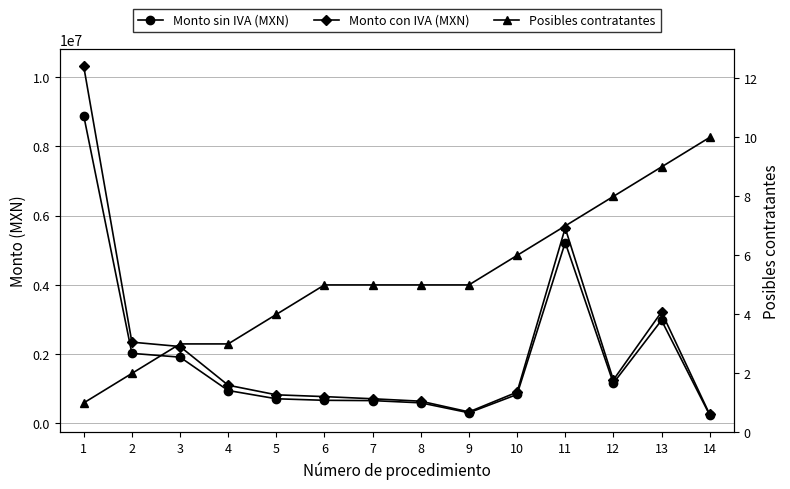

At which label is Posibles contratantes closest to 5?

6